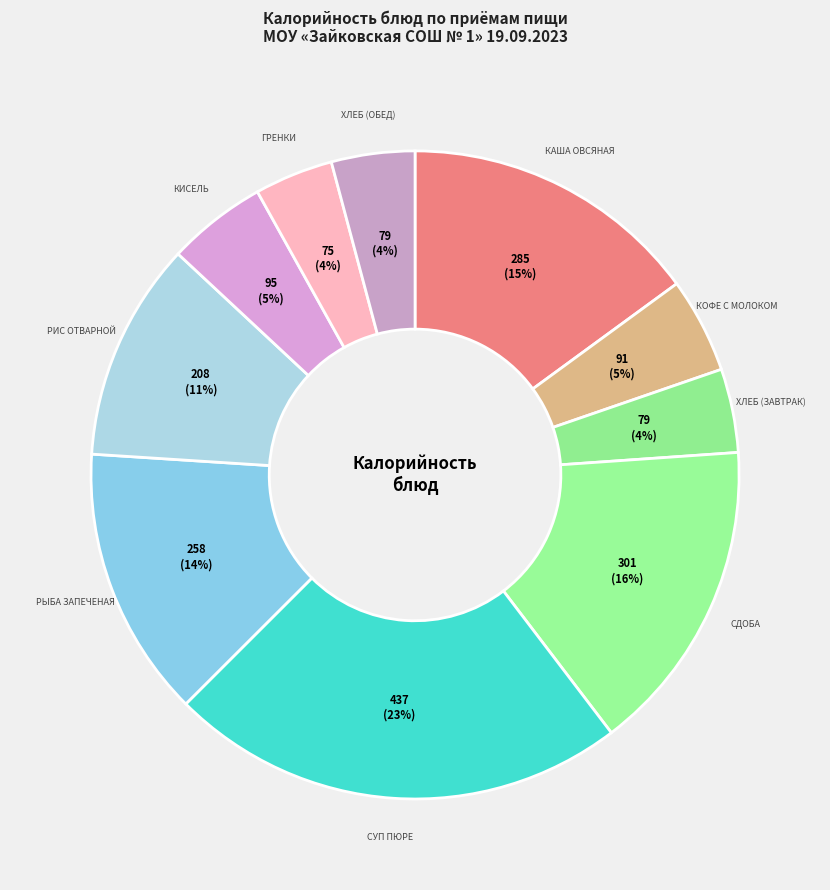

Is there any slice that represents more than half of the pie?

No